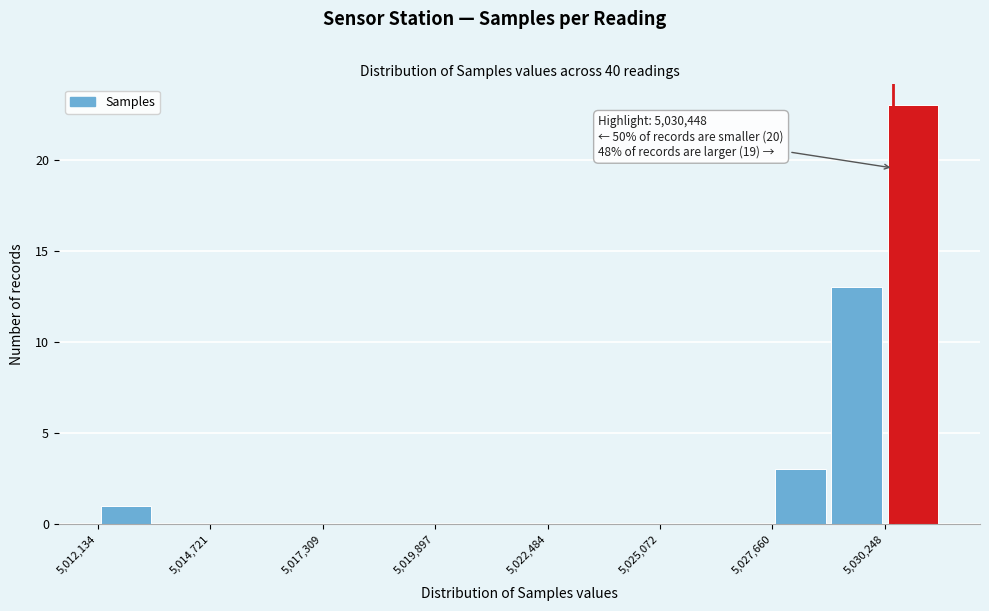

Read against the x-axis, roughly where is the centre of the tallest bar?

5031000